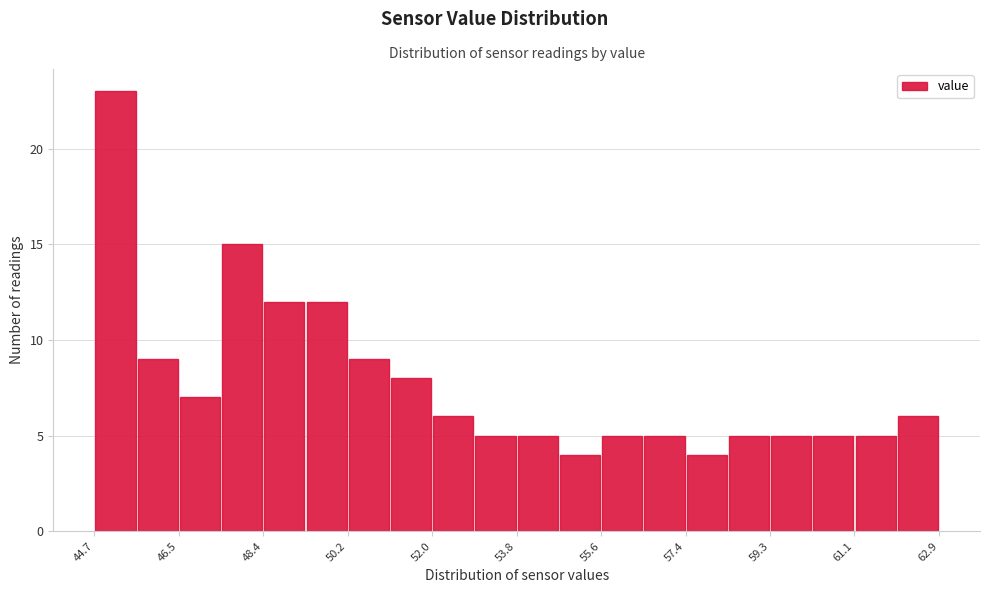

What is the height of the bar covering 52.0 to 53.0 on the x-axis? Neither the bar edges nor the heights are printed on the chart, so give them approximately, as read against the axes.

6